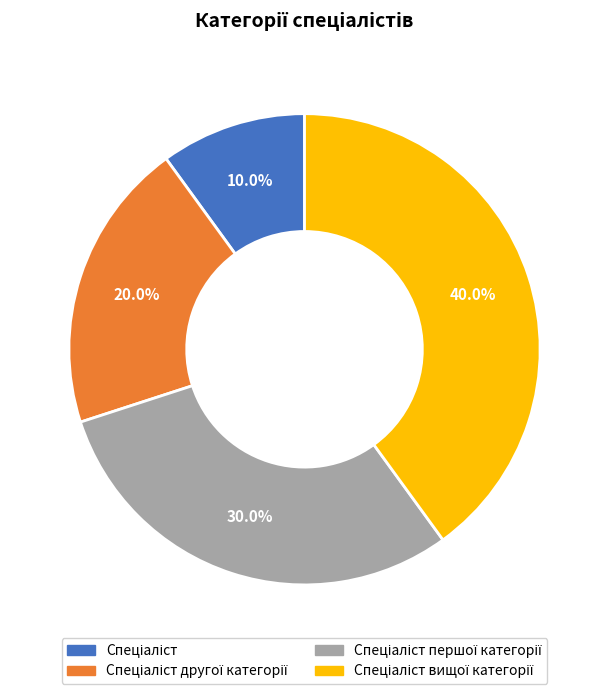

Is there a majority slice in this chart?

No